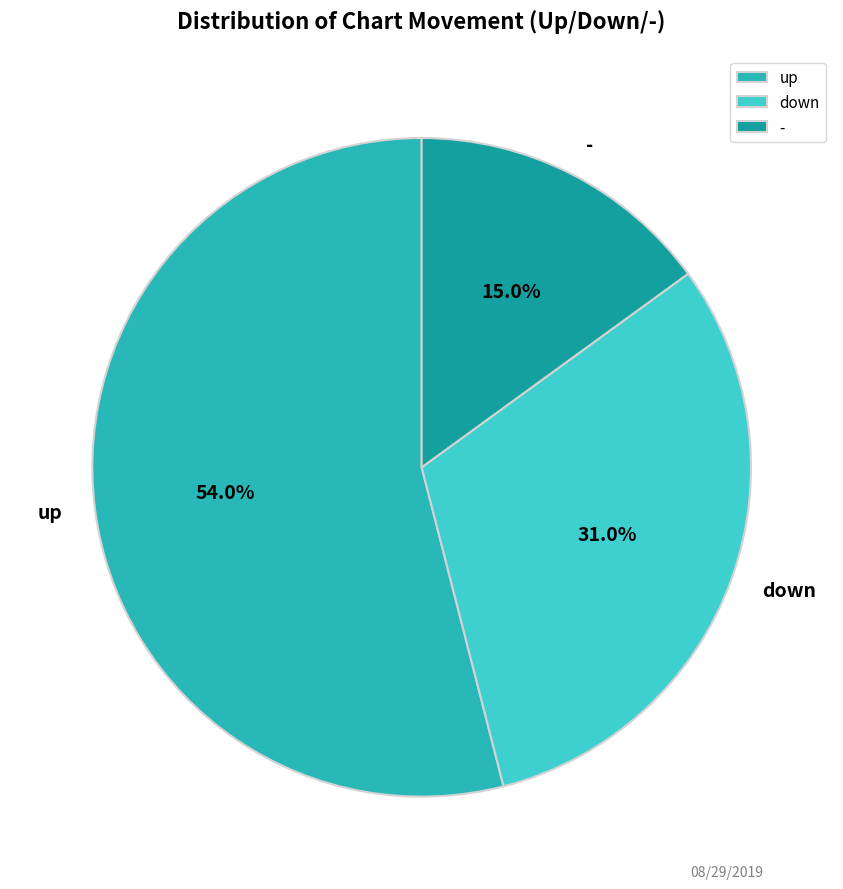

To the nearest percent, what percentage of the pie is -?

15%